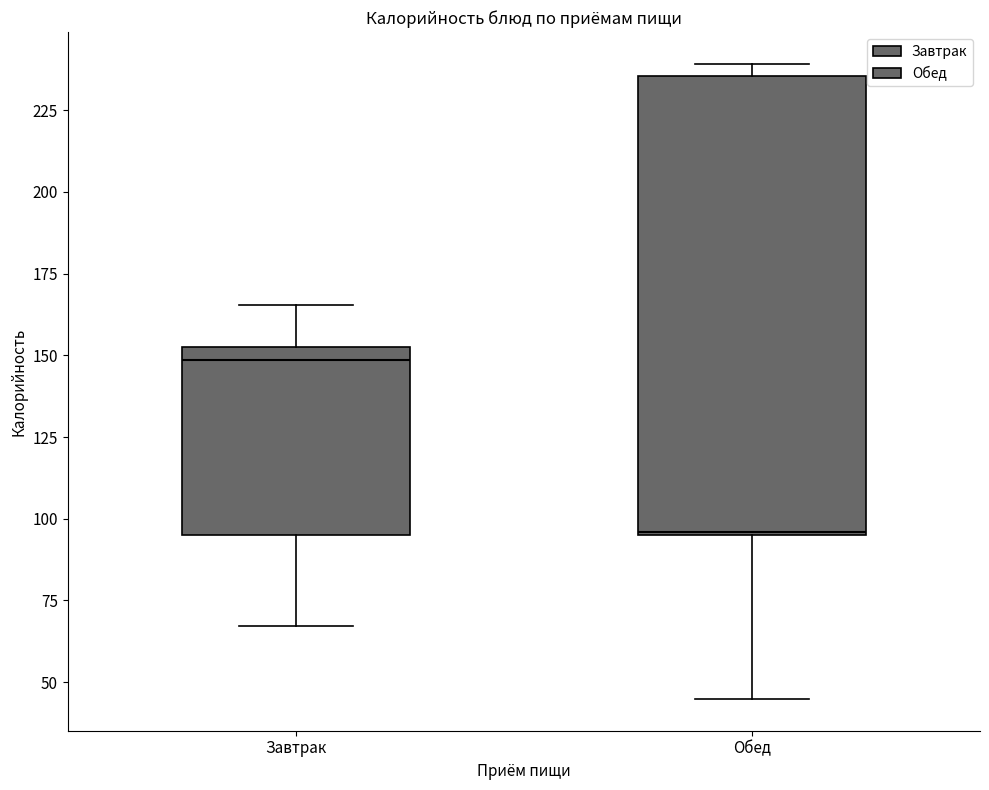

Reading left to right, transcribe this box plot: for each box, give where its median line is, the range the box spans, and where its two whiskers end, as read against the y-axis. The values are not printed on the chart, so give them approximately, as read against the axis.

Завтрак: median 150, box 95 to 155, whiskers 65 to 165
Обед: median 95, box 95 to 235, whiskers 45 to 240